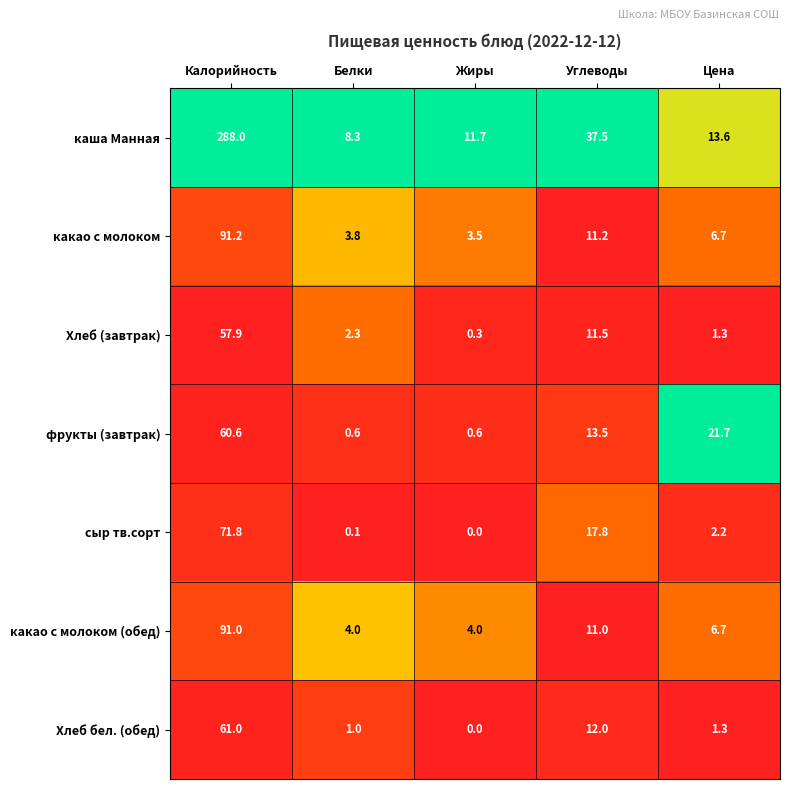

Read the Хлеб (завтрак) value at Цена.

1.3